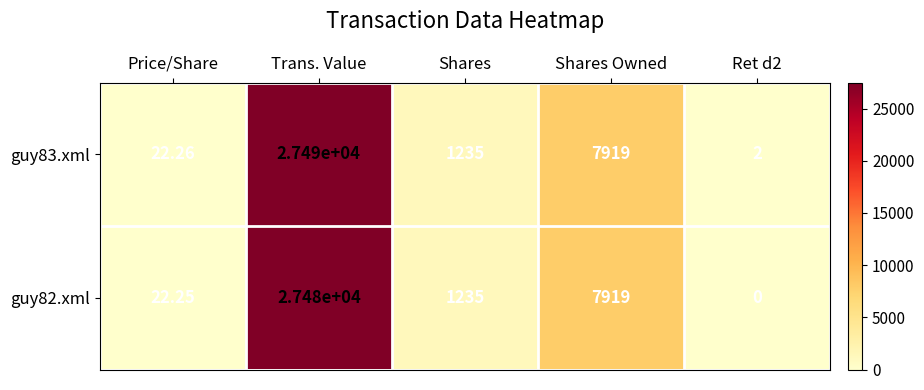

At which label does guy83.xml first exceed 1235?

Trans. Value